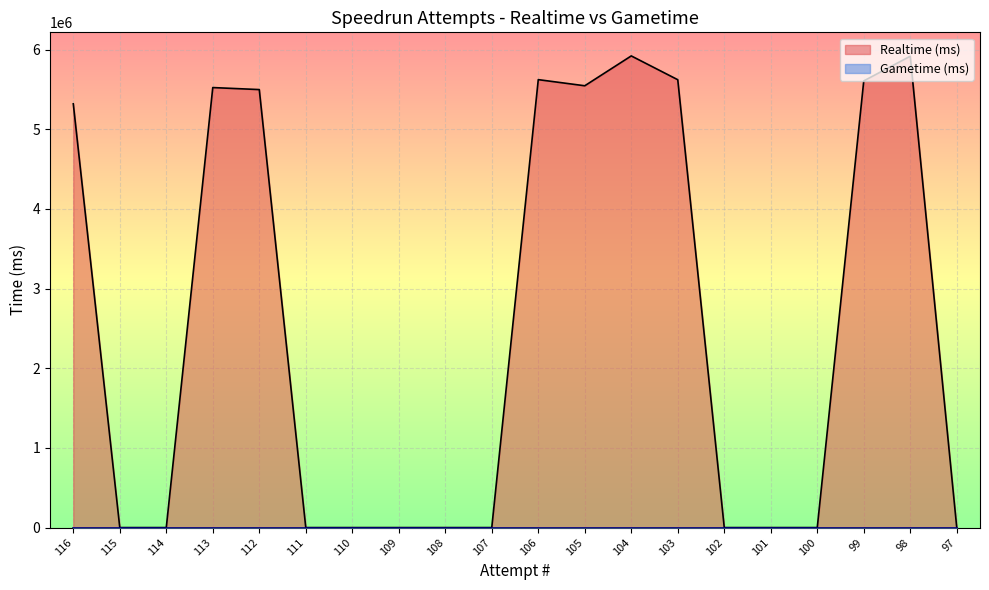

How many data points are above 0?

9